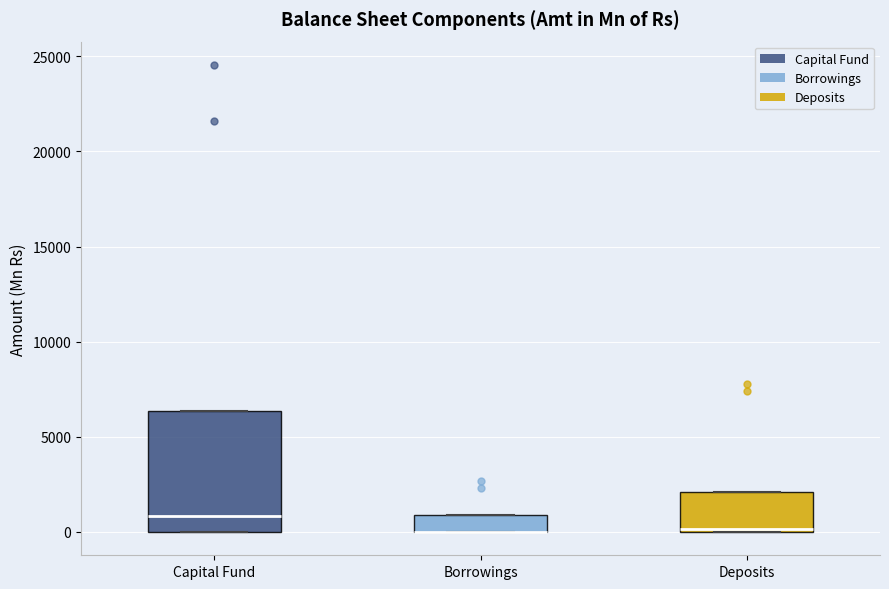

Where is the lower edge of the box for Deposits on the y-axis? The values are not printed on the chart, so give them approximately, as read against the axis.

0